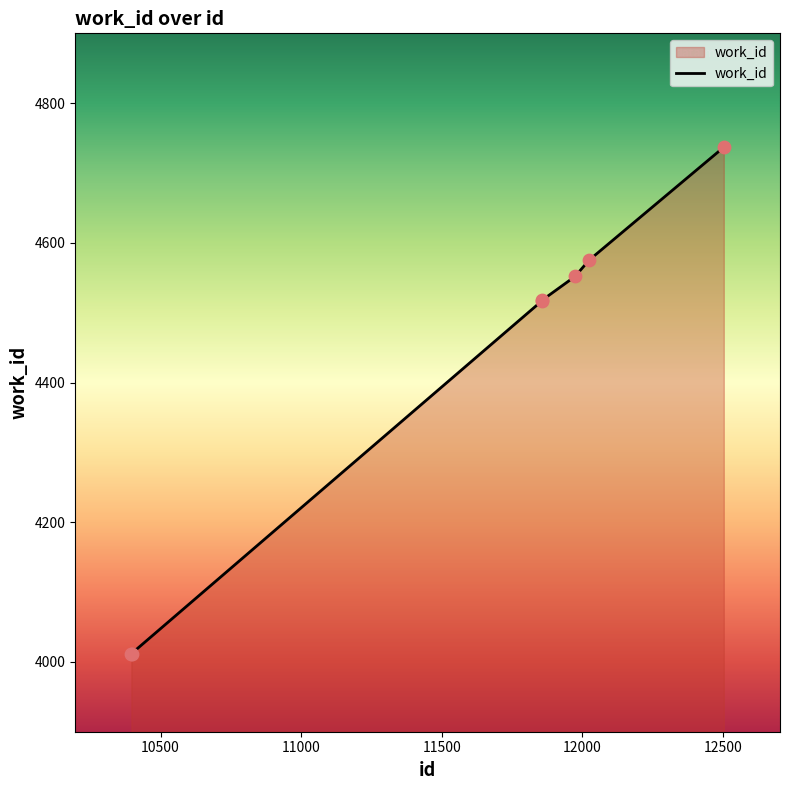

True or false: the data has more than 2 interior local peaks.

False